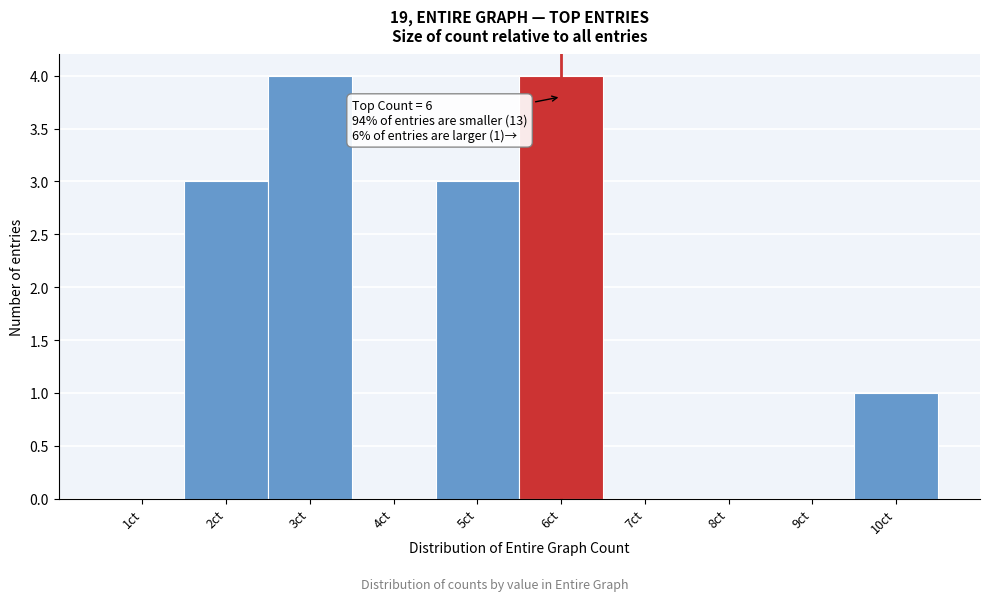

Reading left to right, list all the values displayed in this chart.

1ct=0	2ct=3	3ct=4	4ct=0	5ct=3	6ct=4	7ct=0	8ct=0	9ct=0	10ct=1